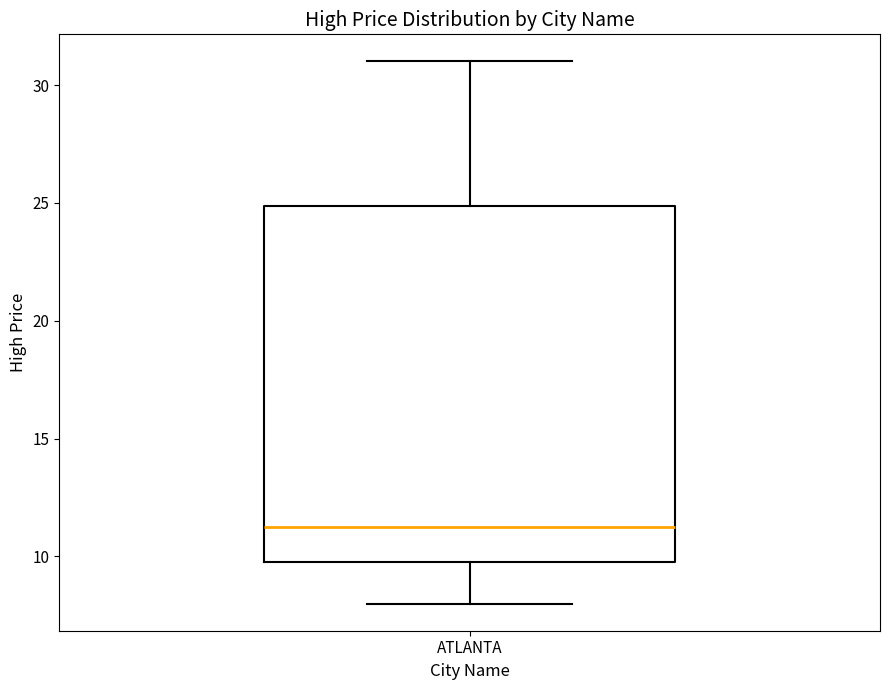

Where does the upper whisker of the box for ATLANTA end on the y-axis? The values are not printed on the chart, so give them approximately, as read against the axis.

31.0